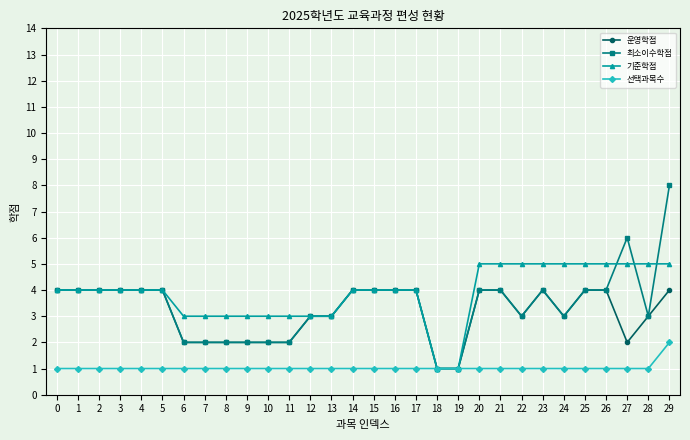

Which series has the widest spread of values?

최소이수학점